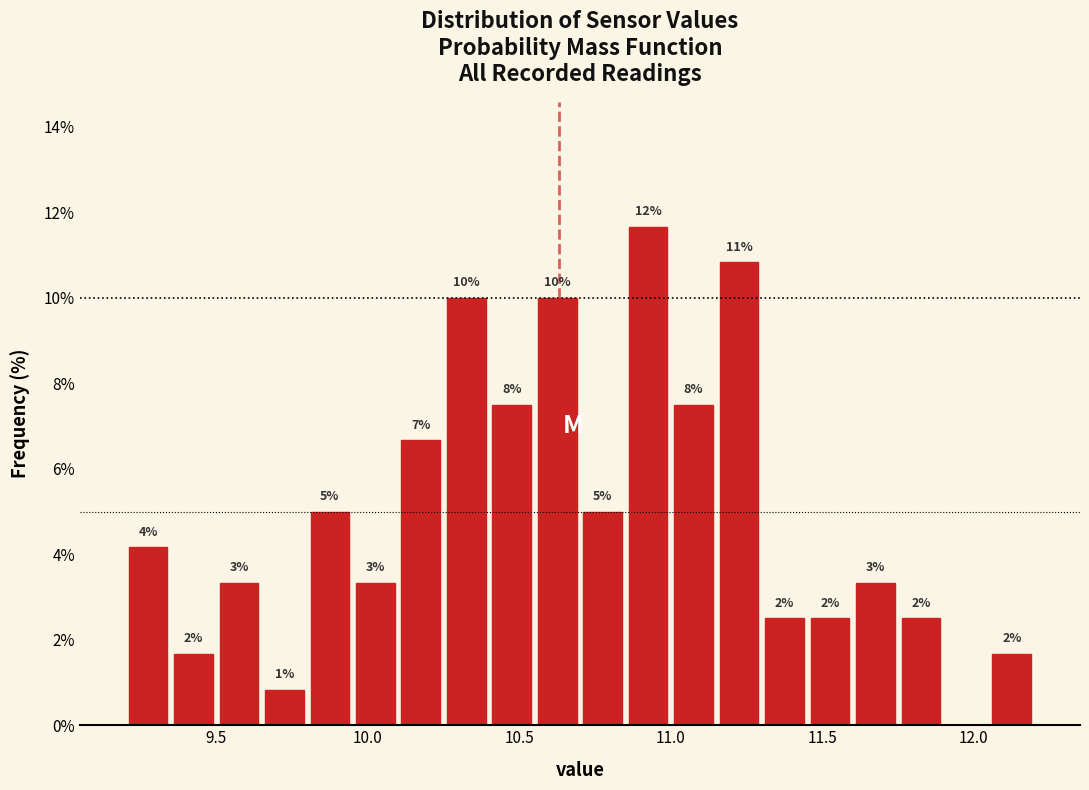

Around what value on the x-axis is the tallest bar? Give the approximate position of its centre, as read against the axis.

10.95